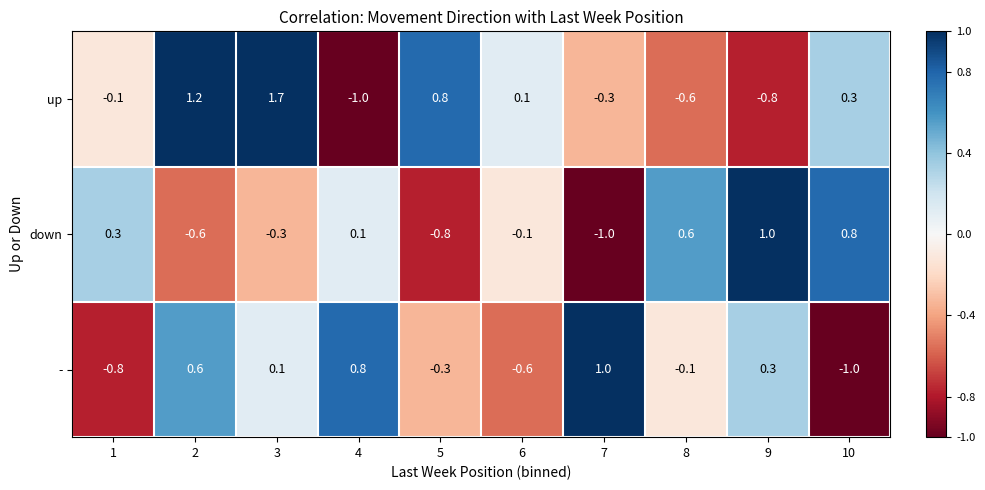

True or false: down has a value of 0.2 at 1.

False